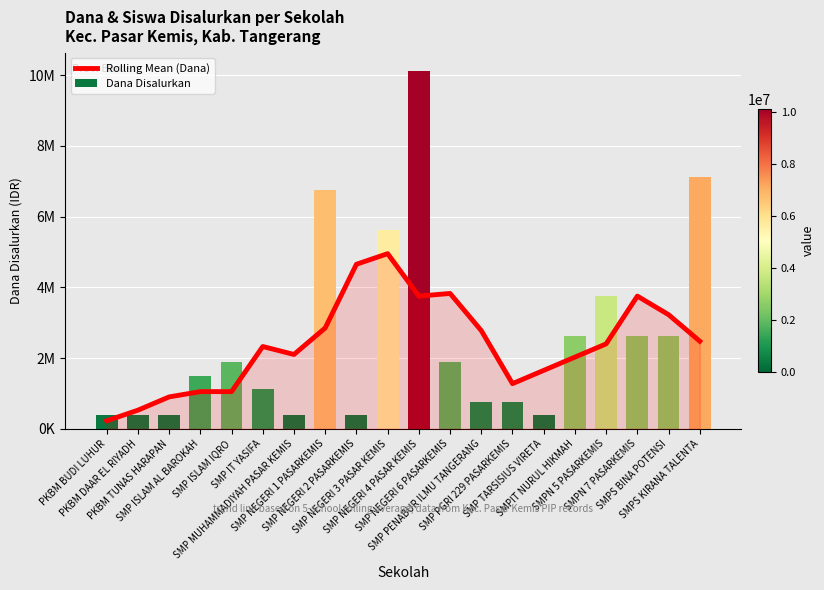

What is the value of the Dana Disalurkan bar at the 12th from the left?

1875000